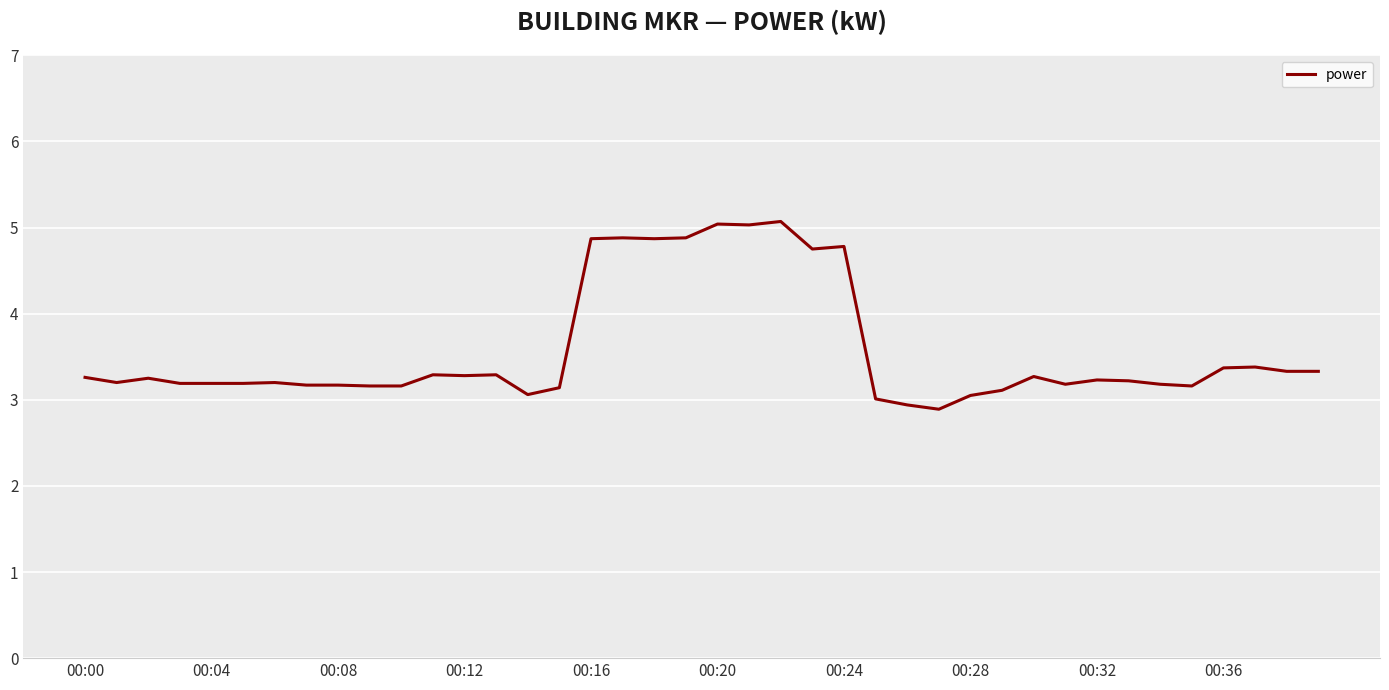

What is the greatest value displayed?

5.1